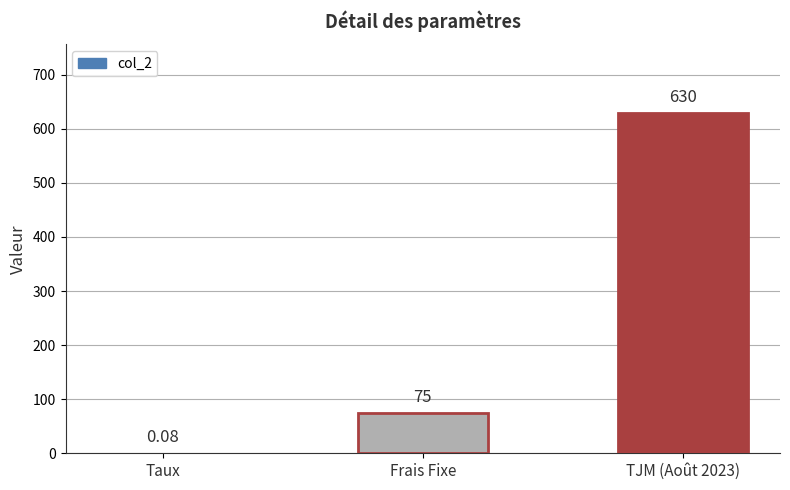

What is the change in value from Frais Fixe to TJM (Août 2023)?

+555.0